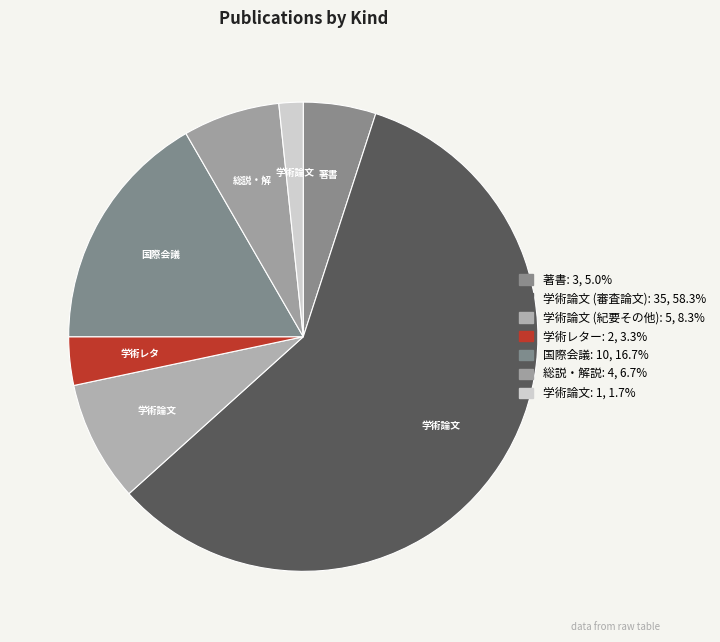

How many slices are in this pie chart?

7